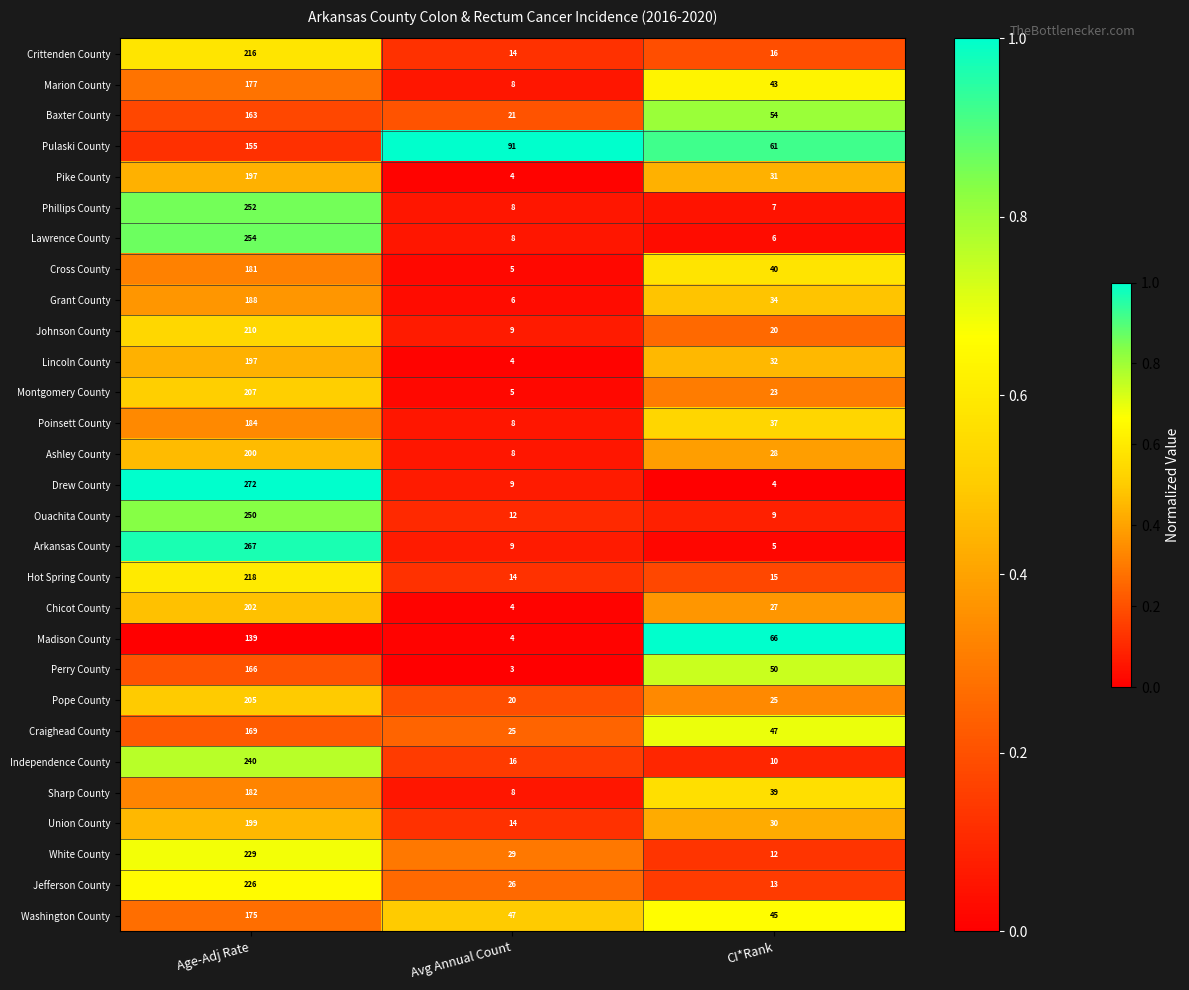

Which series has the widest spread of values?

Drew County